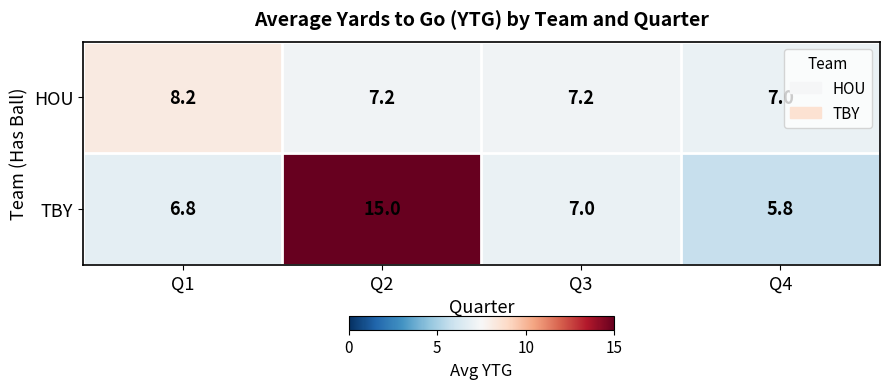

Is it true that HOU equals 7.2 at Q3?

True